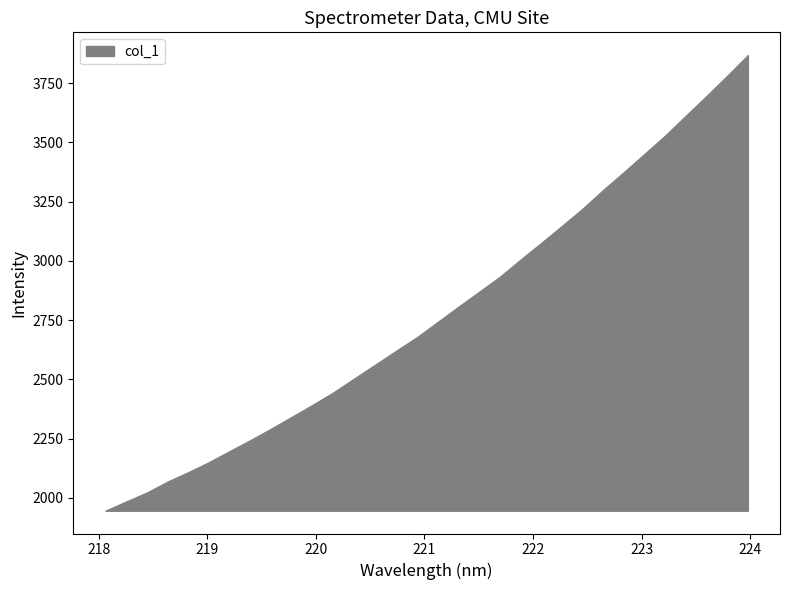

What is the difference between the maximum and minimum values?

1921.3